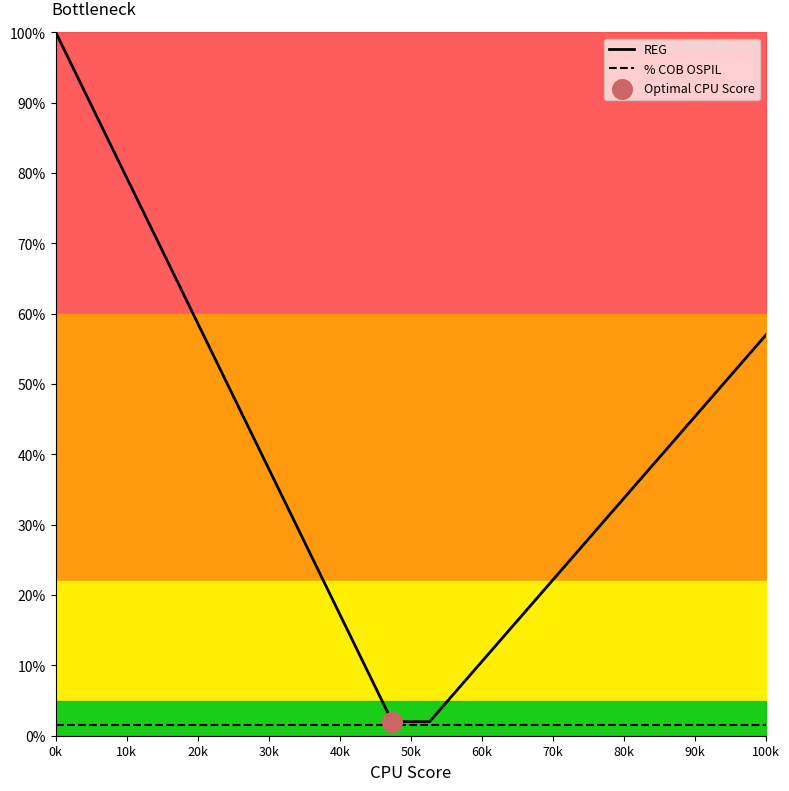

At how many categories does at least one series exceed 29?

12